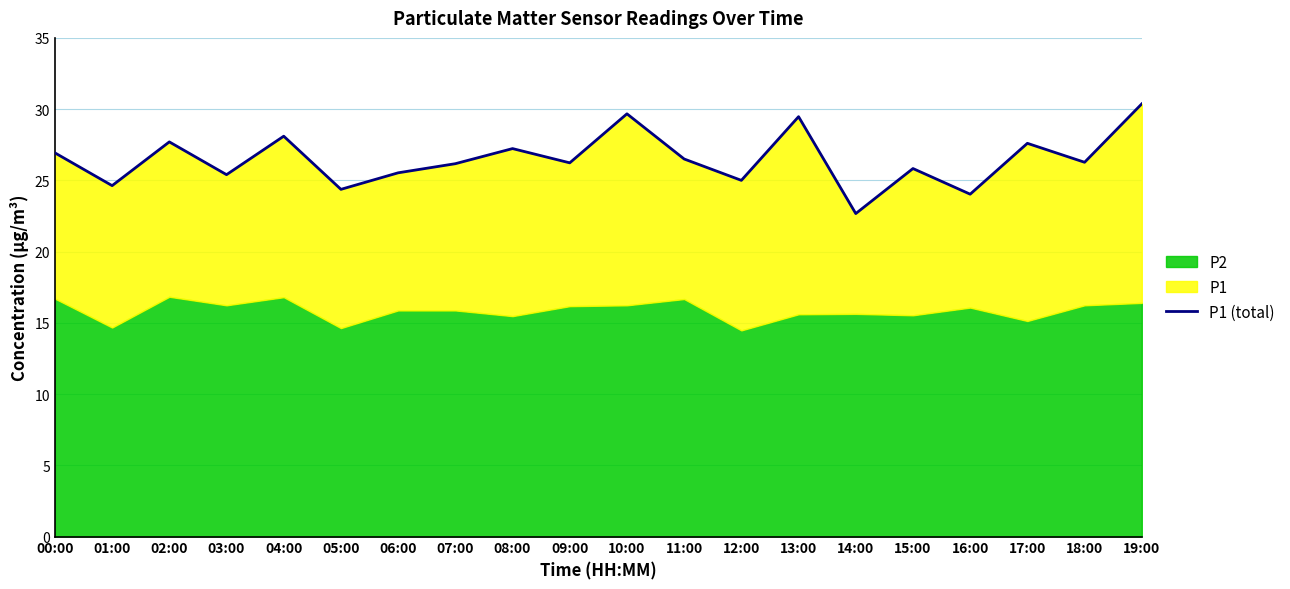

What is the minimum value shown in the chart?

22.7